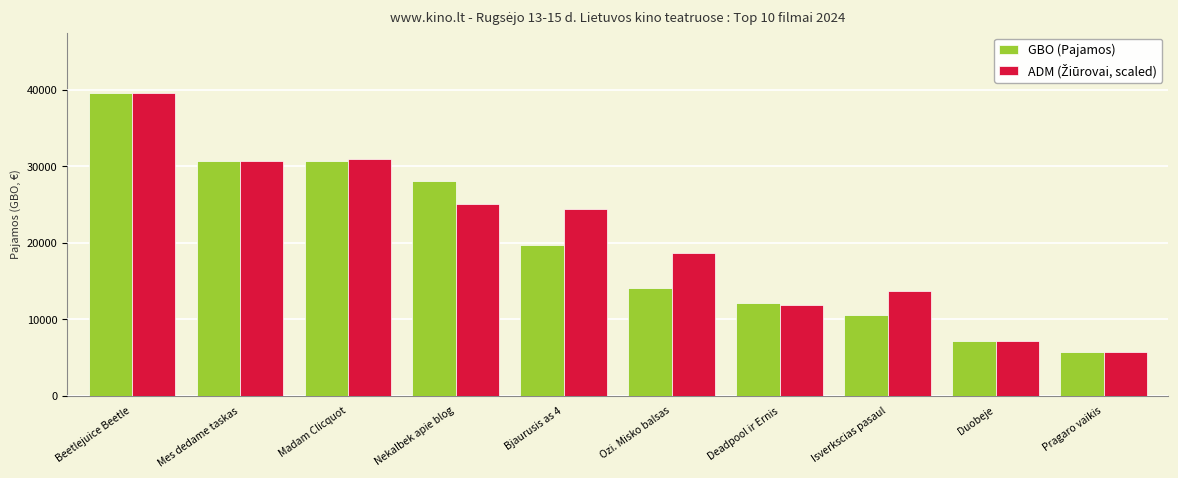

What is the approximate value of GBO (Pajamos) at Ozi. Misko balsas?

14141.6